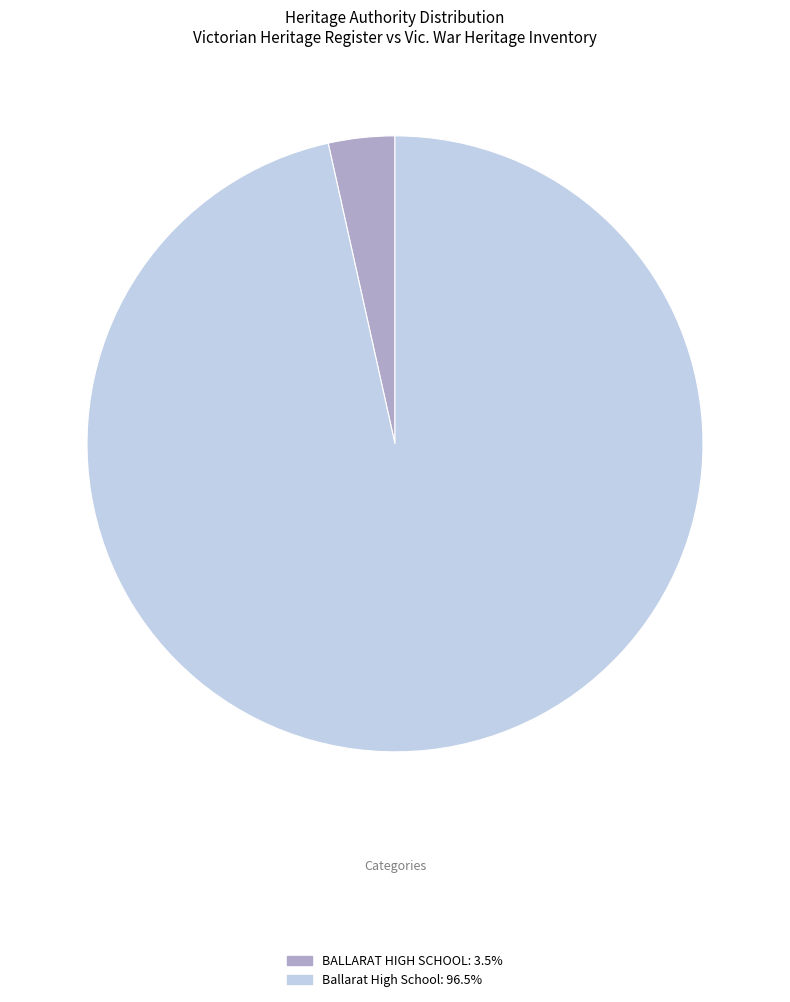

Combined, do BALLARAT HIGH SCHOOL and Ballarat High School account for over 50%?

Yes